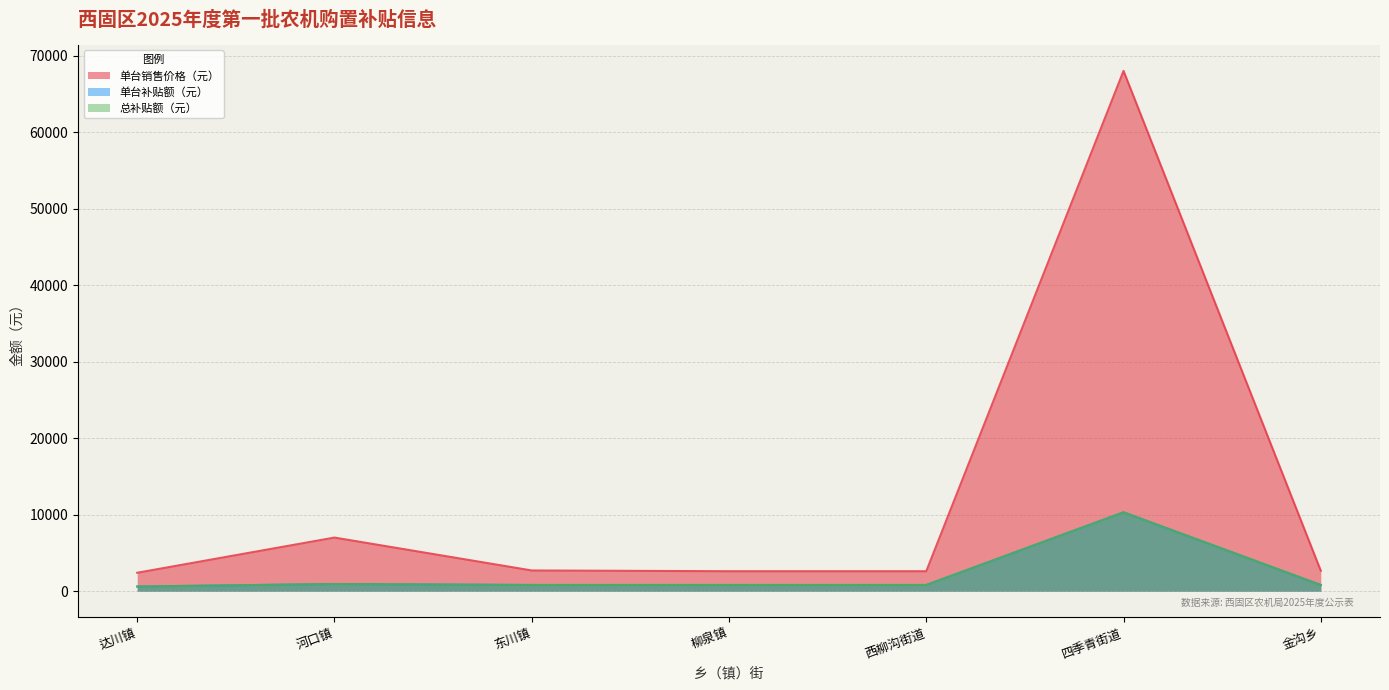

True or false: 单台销售价格（元） and 单台补贴额（元） intersect in this chart.

False